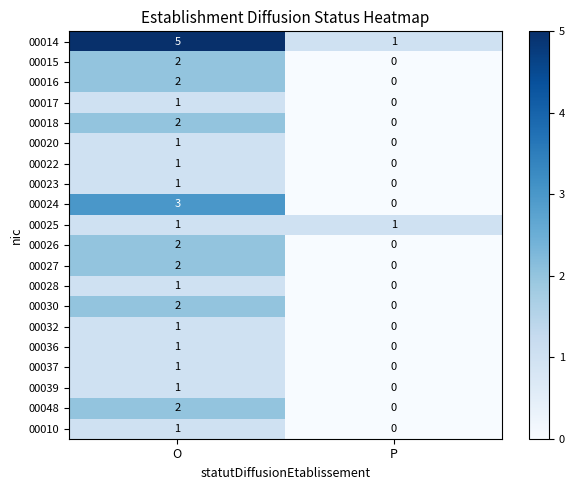

What is the average value of the 00014 series?

3